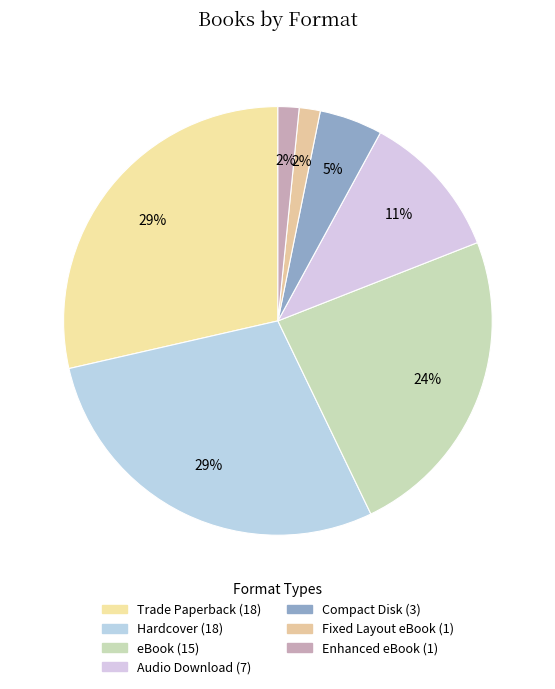

Rank the categories by value from highest to lowest.

Trade Paperback, Hardcover, eBook, Audio Download, Compact Disk, Fixed Layout eBook, Enhanced eBook